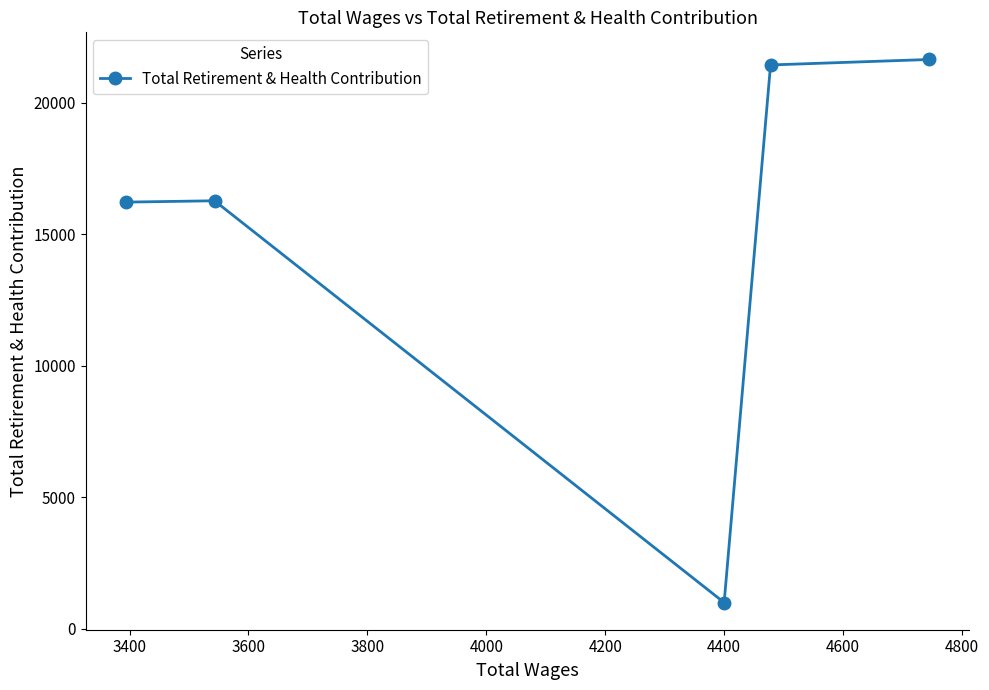

What is the average value?

15318